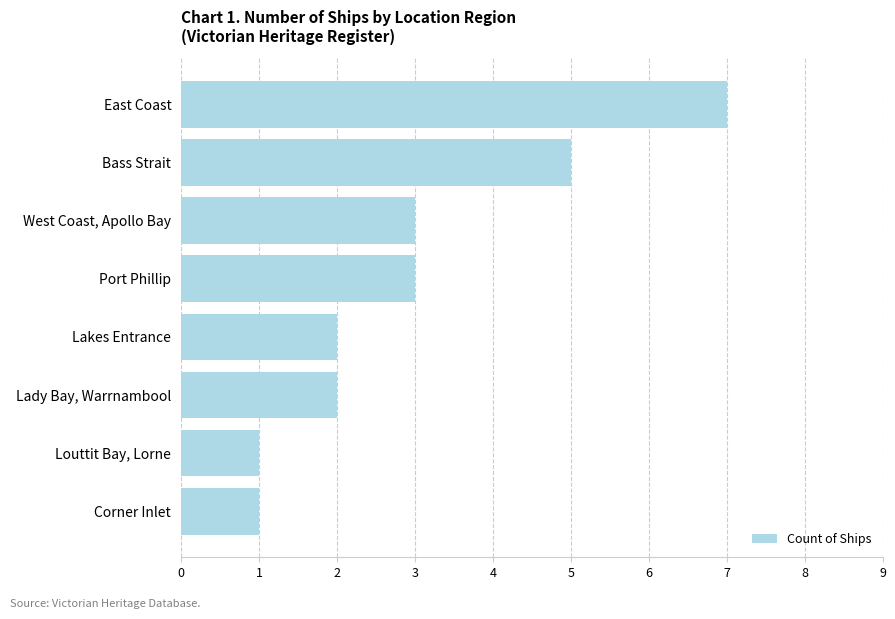

Count the values in the range 2 to 5.

5